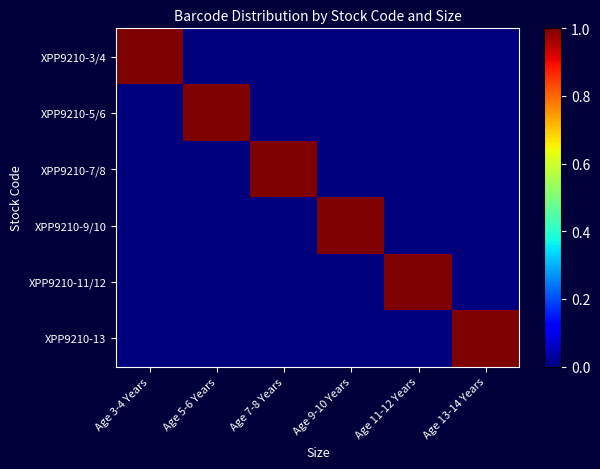

Reading right to left, what are all the values shown in this chart?

XPP9210-3/4: Age 13-14 Years=0.0	Age 11-12 Years=0.0	Age 9-10 Years=0.0	Age 7-8 Years=0.0	Age 5-6 Years=0.0	Age 3-4 Years=1.0
XPP9210-5/6: Age 13-14 Years=0.0	Age 11-12 Years=0.0	Age 9-10 Years=0.0	Age 7-8 Years=0.0	Age 5-6 Years=1.0	Age 3-4 Years=0.0
XPP9210-7/8: Age 13-14 Years=0.0	Age 11-12 Years=0.0	Age 9-10 Years=0.0	Age 7-8 Years=1.0	Age 5-6 Years=0.0	Age 3-4 Years=0.0
XPP9210-9/10: Age 13-14 Years=0.0	Age 11-12 Years=0.0	Age 9-10 Years=1.0	Age 7-8 Years=0.0	Age 5-6 Years=0.0	Age 3-4 Years=0.0
XPP9210-11/12: Age 13-14 Years=0.0	Age 11-12 Years=1.0	Age 9-10 Years=0.0	Age 7-8 Years=0.0	Age 5-6 Years=0.0	Age 3-4 Years=0.0
XPP9210-13: Age 13-14 Years=1.0	Age 11-12 Years=0.0	Age 9-10 Years=0.0	Age 7-8 Years=0.0	Age 5-6 Years=0.0	Age 3-4 Years=0.0